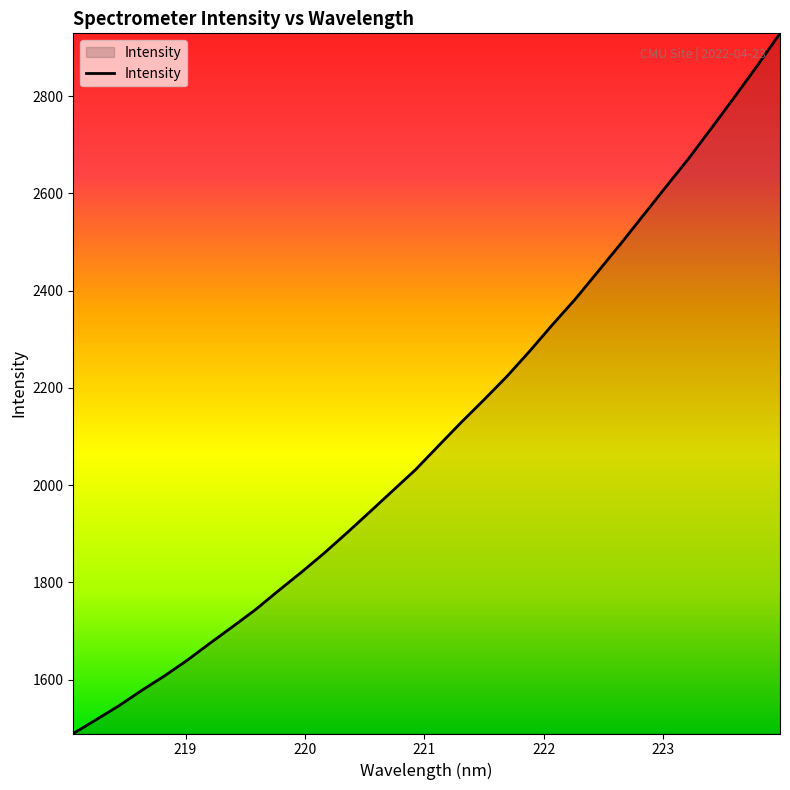

What is the difference between the maximum and minimum values?

1439.5